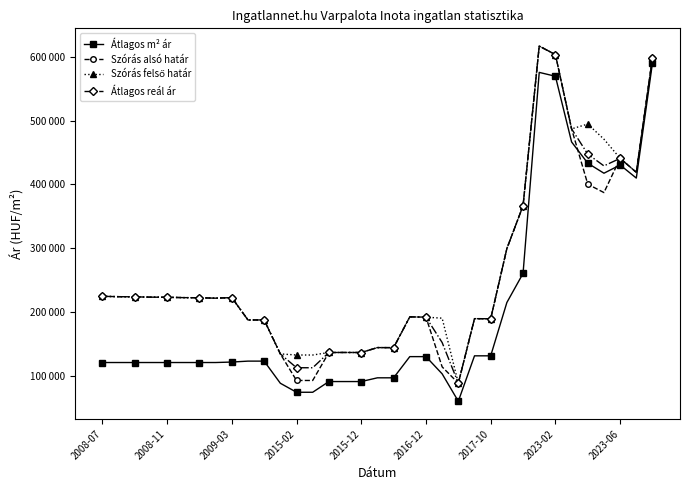

What is the difference between the second highest and second lowest values in the Szórás felső határ series?

471175